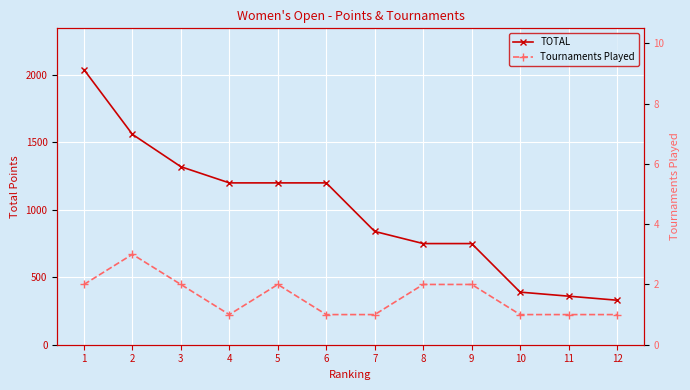

How many values in the TOTAL series exceed 1200?

3